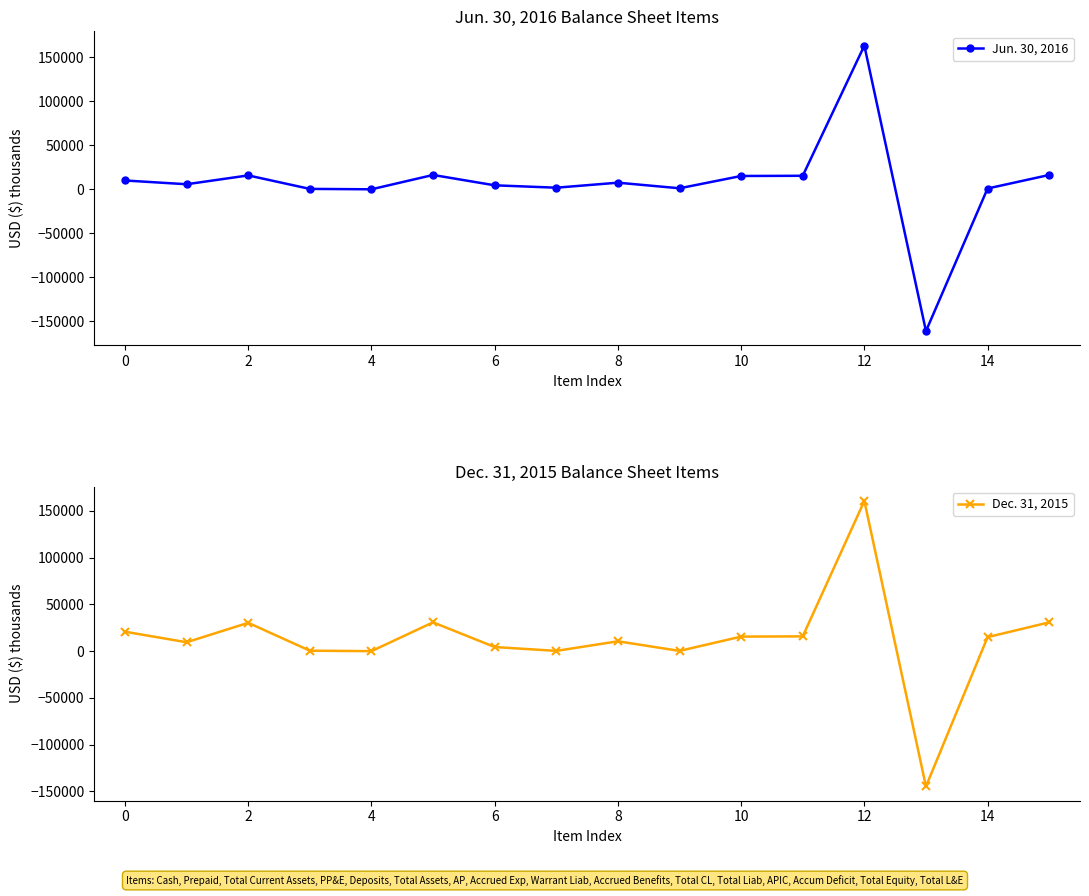

Which label corresponds to the largest value in the chart?

12